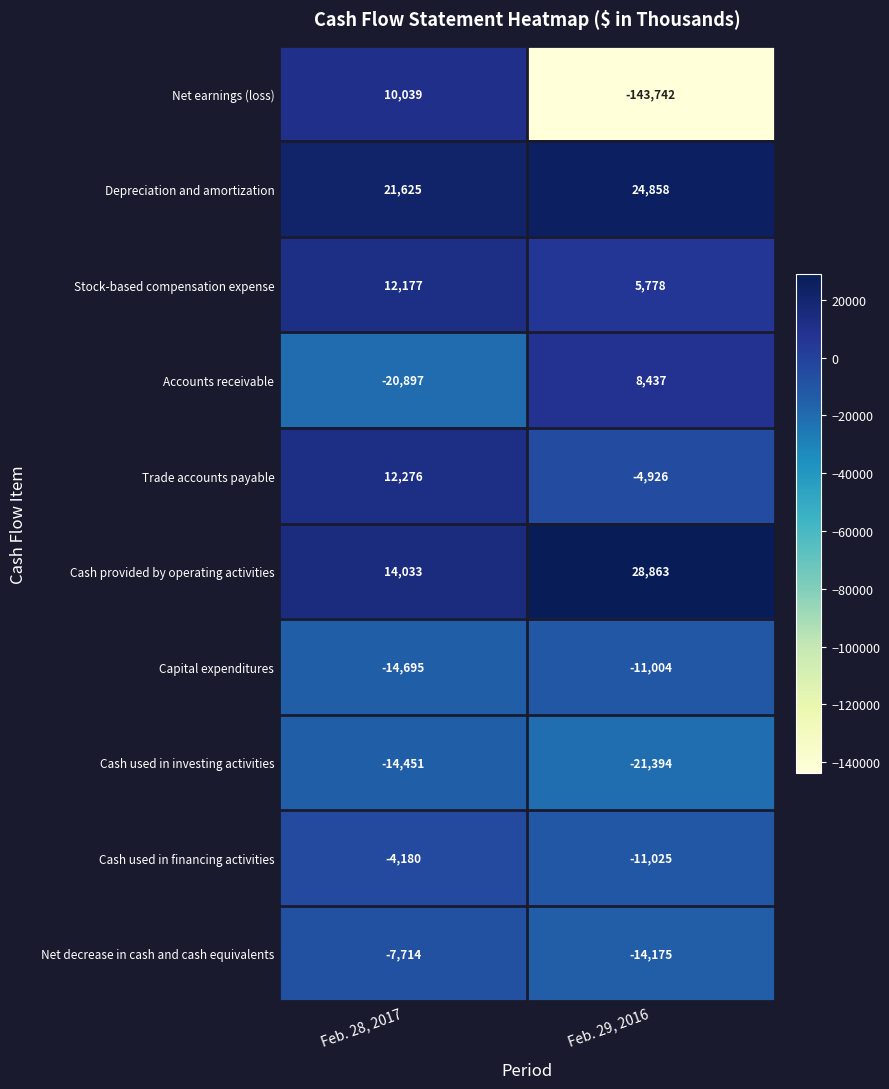

Count the number of categories in the chart.

2